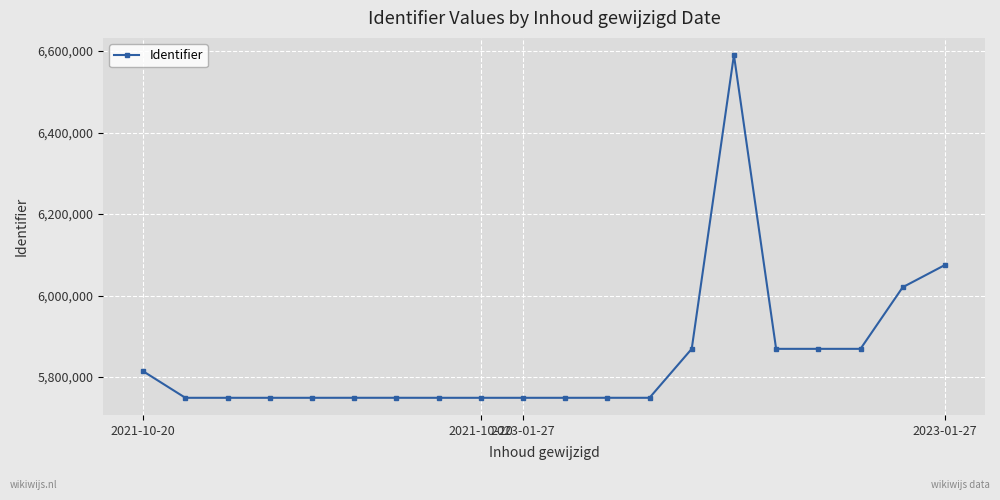

What is the average value?

5848389